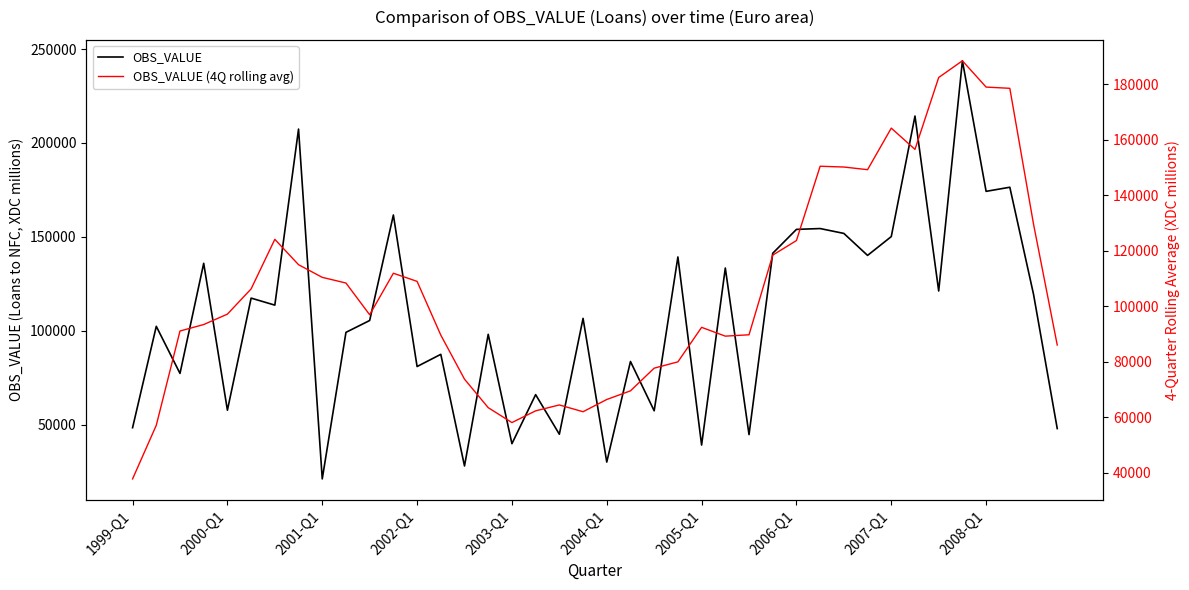

The value of OBS_VALUE at 2000-Q1 is 57705.0. True or false?

True